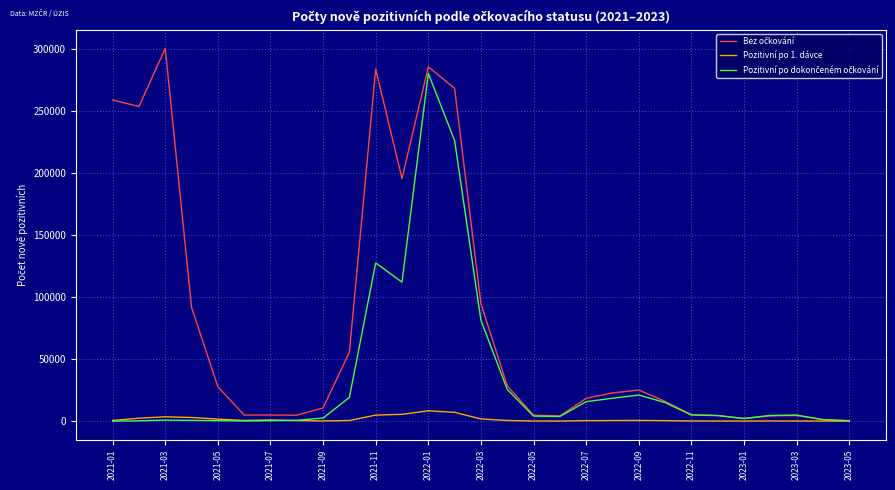

How many lines are shown in the chart?

3